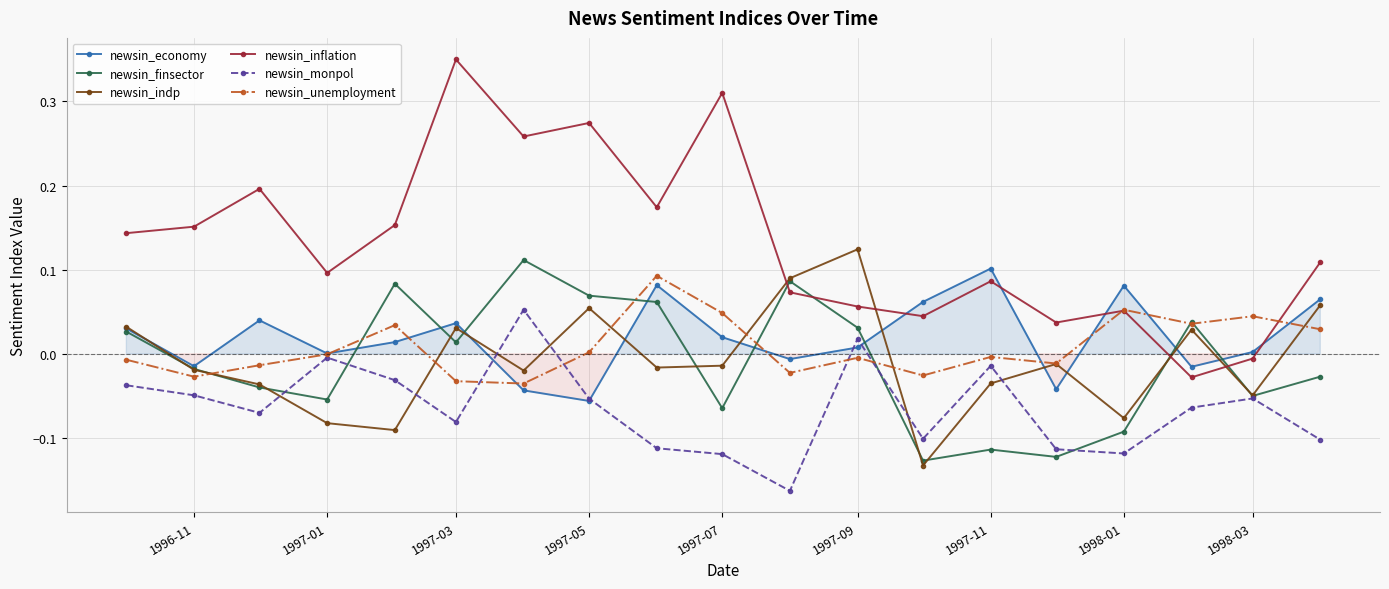

Is it true that newsin_unemployment equals 0.1 at 1997-07?

False